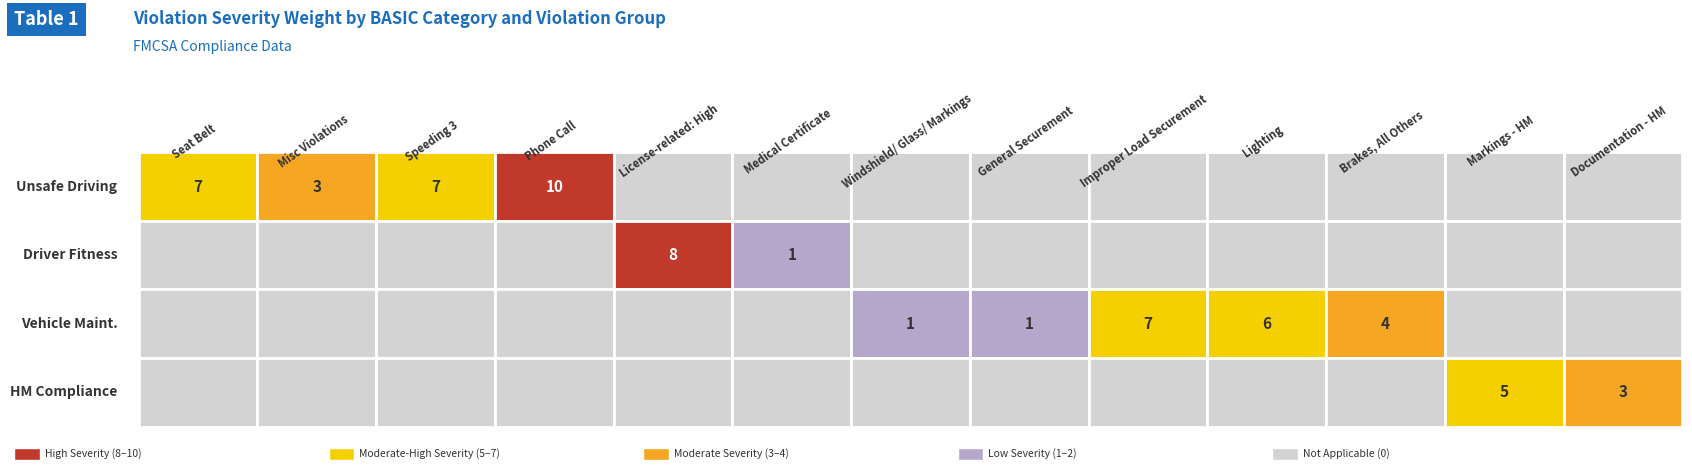

Count the Unsafe Driving values in the range 0 to 3.

10